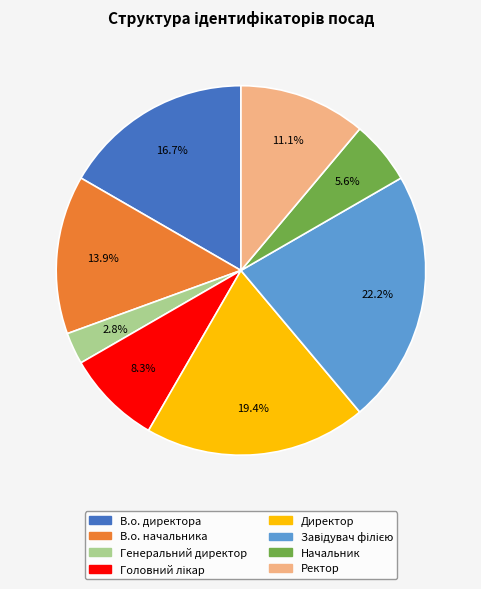

To the nearest percent, what percentage of the pie is Начальник?

6%